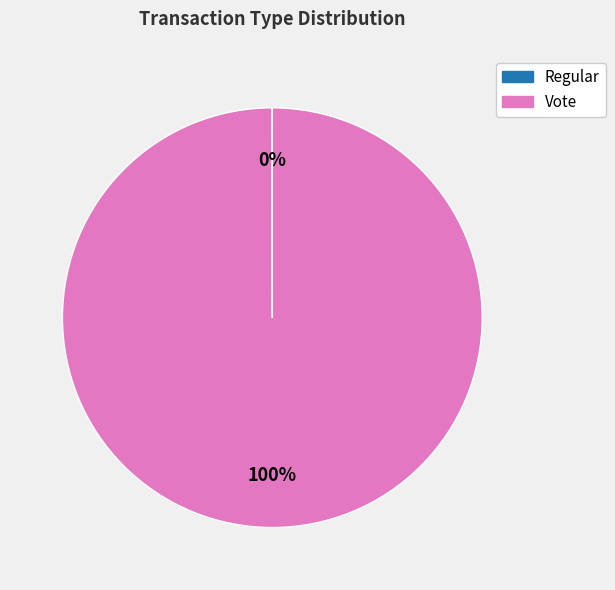

To the nearest percent, what is the difference between the largest and smallest slice percentages?

100%